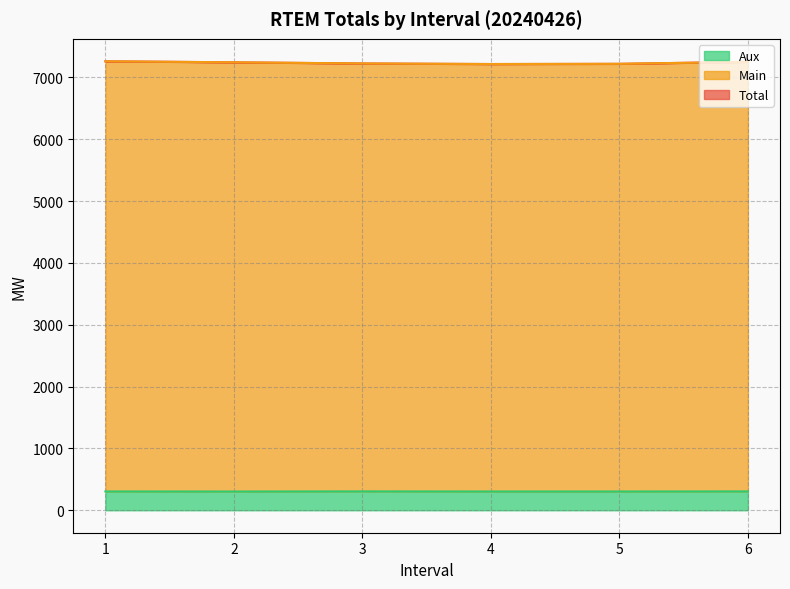

What is the greatest value displayed?

7260.7